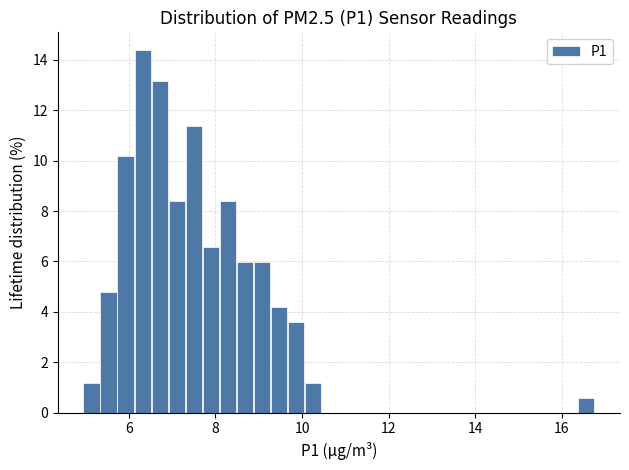

Around what value on the x-axis is the tallest bar? Give the approximate position of its centre, as read against the axis.

6.4